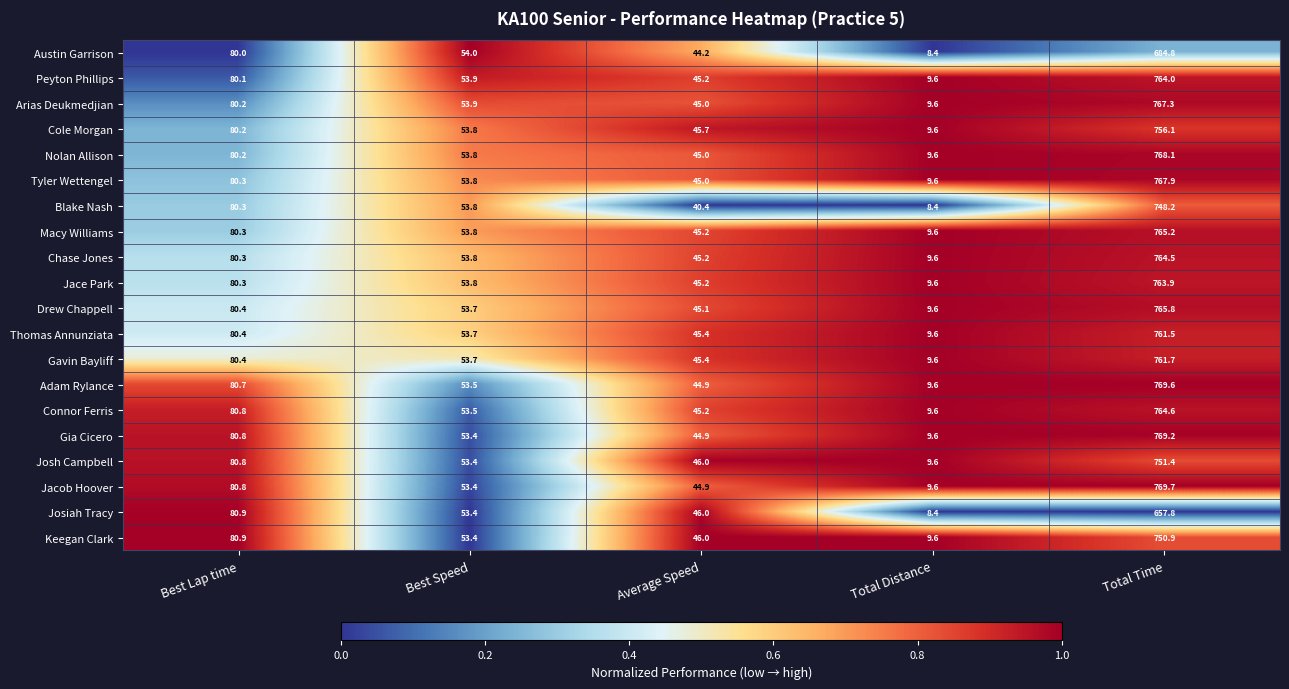

Which series has the largest range (max minus min)?

Jacob Hoover